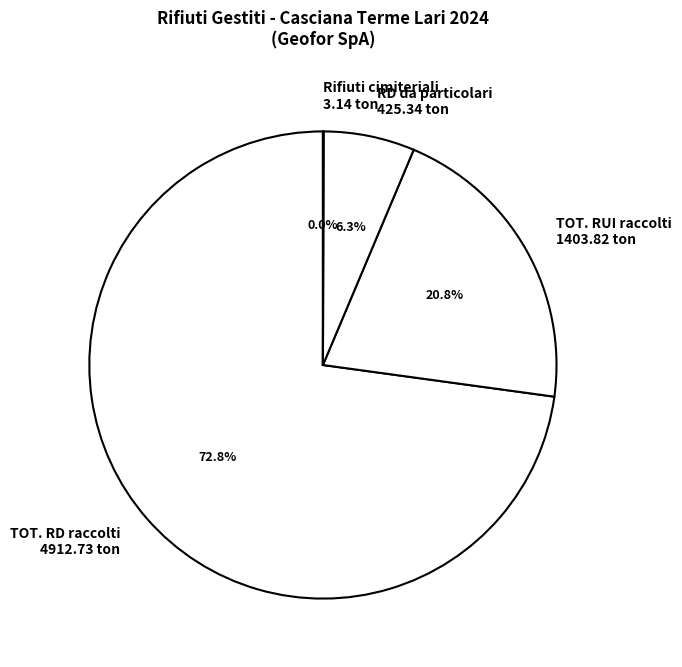

What is the largest slice in the pie chart?

TOT. RD raccolti 4912.73 ton